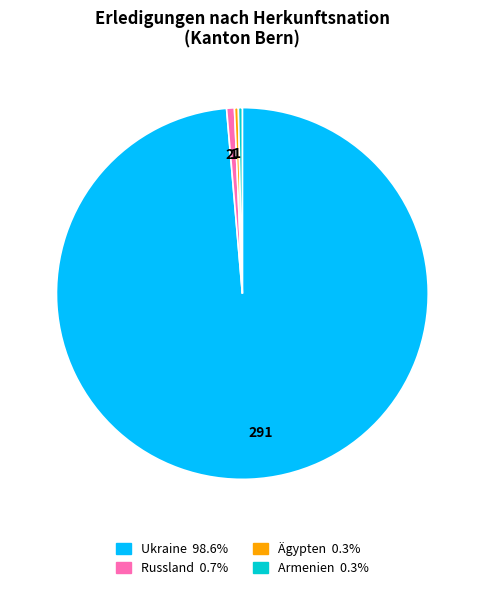

Is there any slice that represents more than half of the pie?

Yes